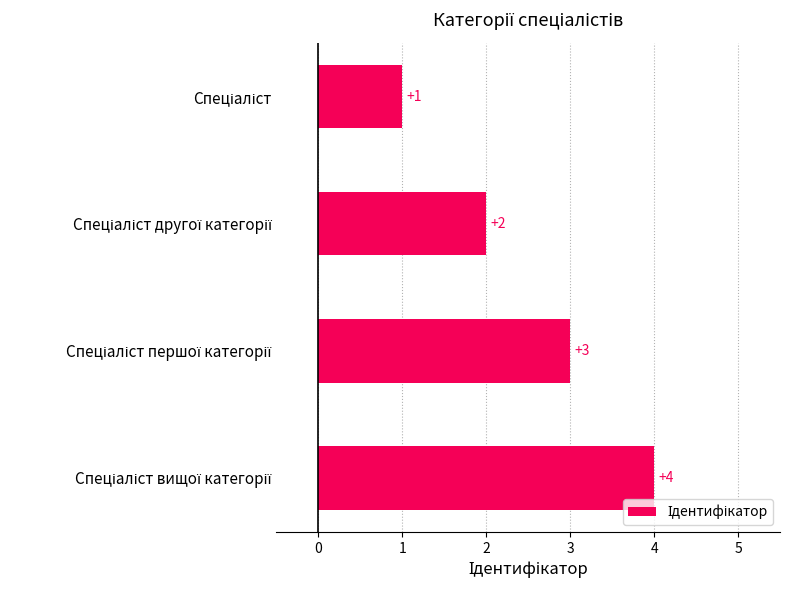

What is the difference between the maximum and minimum values?

3